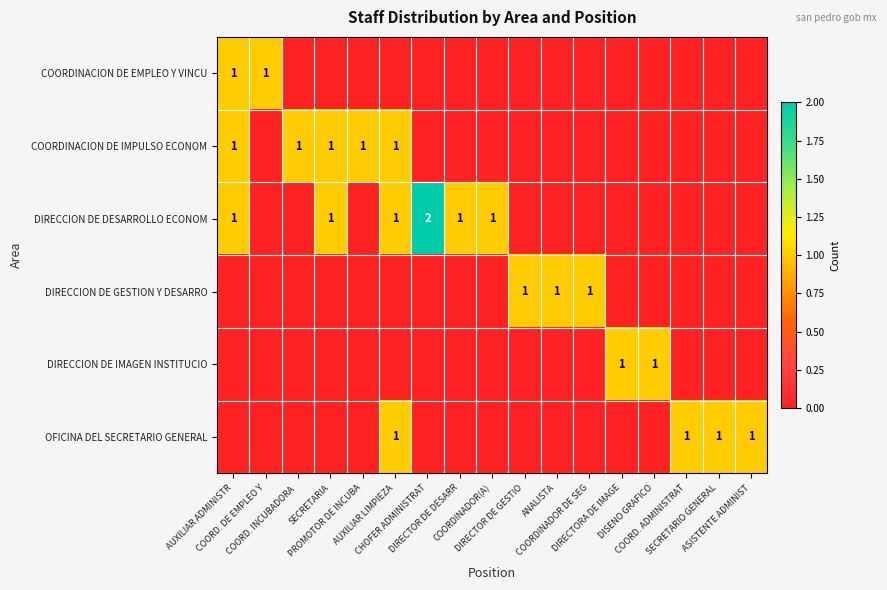

What is the difference between the highest and lowest values at COORD. ADMINISTRAT?

1